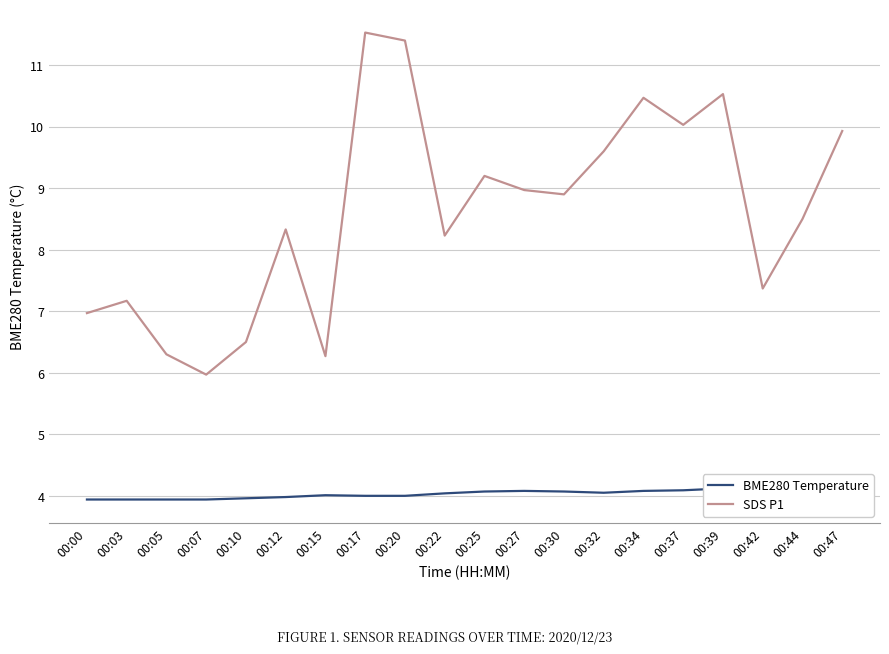

What is the value of the BME280 Temperature point at the 11th from the left?

4.1